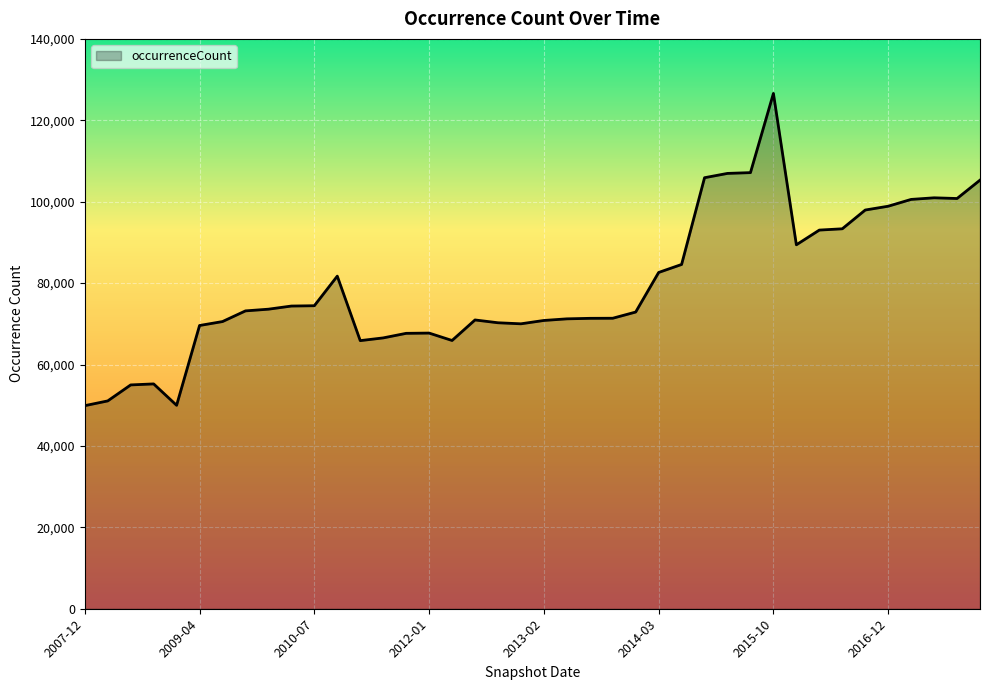

What is the greatest value displayed?

126601